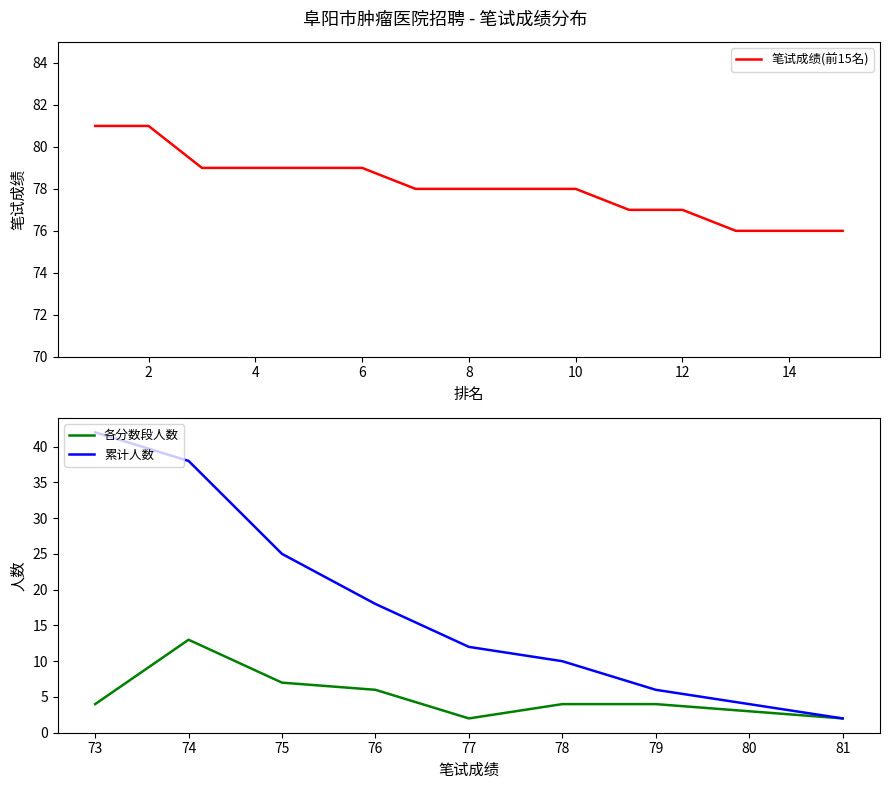

What is the change in value from 6 to 14?

-3